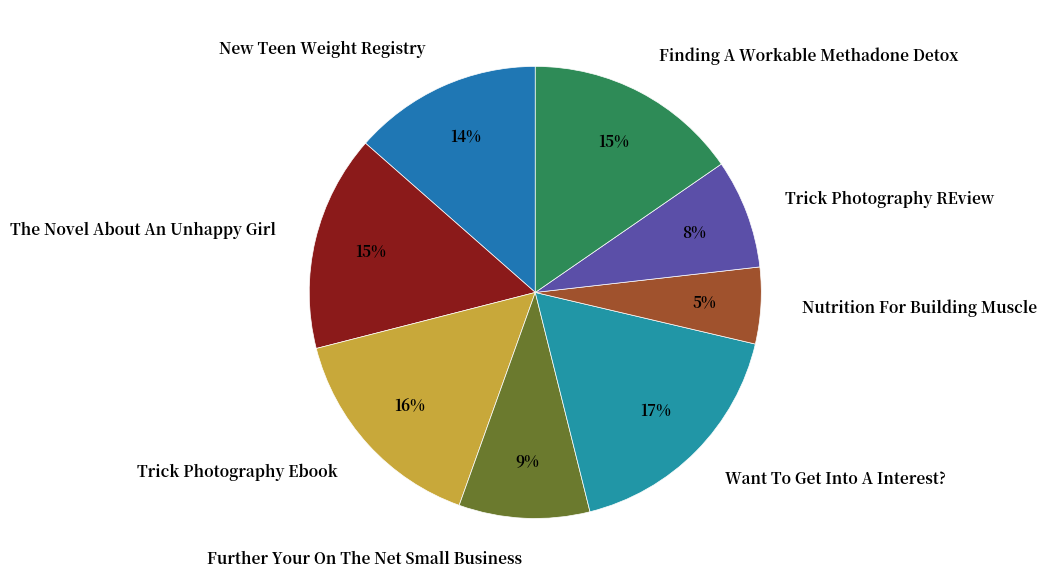

What percentage is the Trick Photography Ebook slice, to the nearest percent?

16%